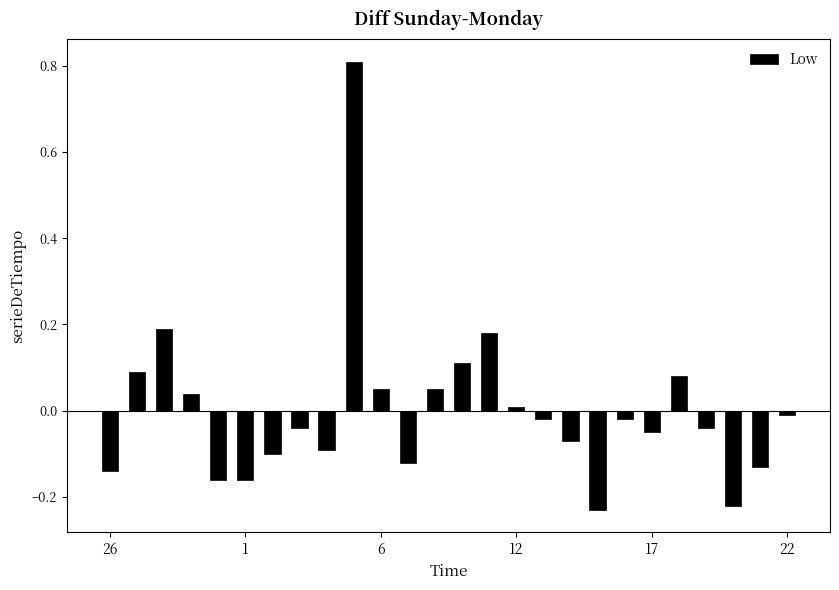

What is the greatest value displayed?

0.8